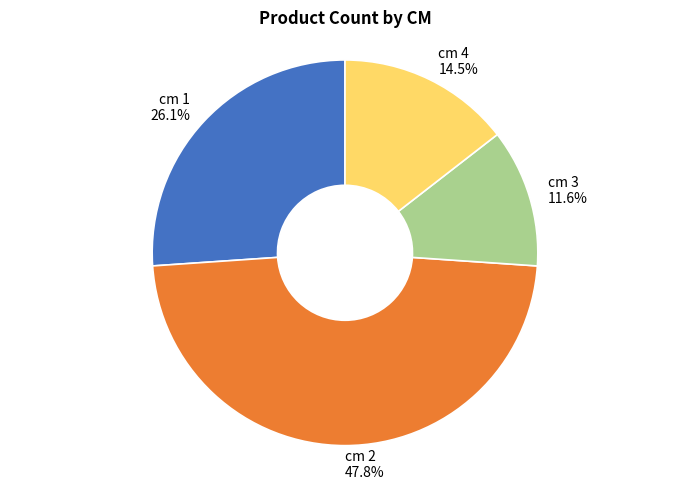

How many segments does this pie chart have?

4